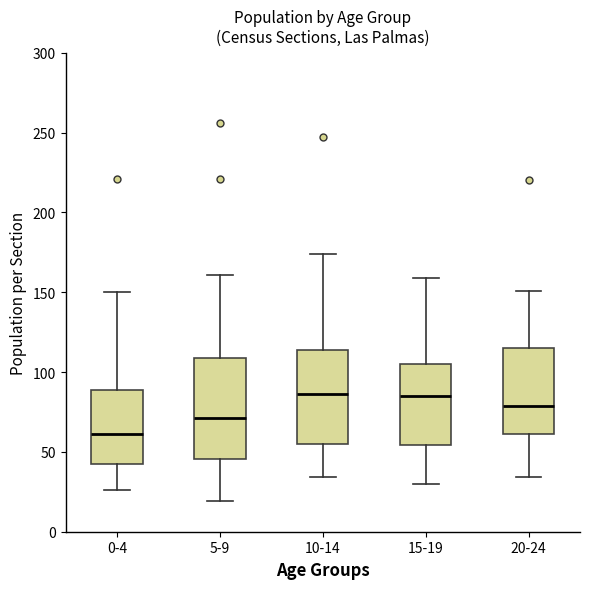

Reading left to right, transcribe this box plot: for each box, give where its median line is, the range the box spans, and where its two whiskers end, as read against the y-axis. The values are not printed on the chart, so give them approximately, as read against the axis.

0-4: median 60, box 40 to 90, whiskers 25 to 150
5-9: median 70, box 45 to 110, whiskers 20 to 160
10-14: median 85, box 55 to 115, whiskers 35 to 175
15-19: median 85, box 55 to 105, whiskers 30 to 160
20-24: median 80, box 60 to 115, whiskers 35 to 150